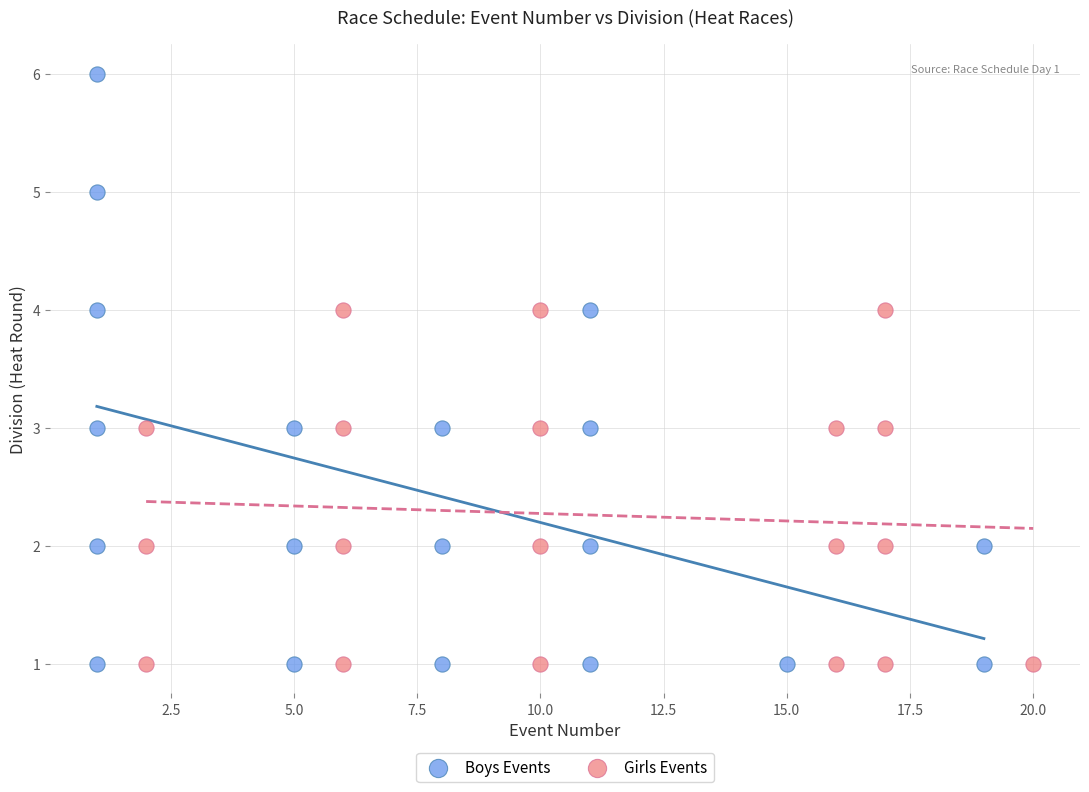

Which series contains the highest Y value?

Boys Events